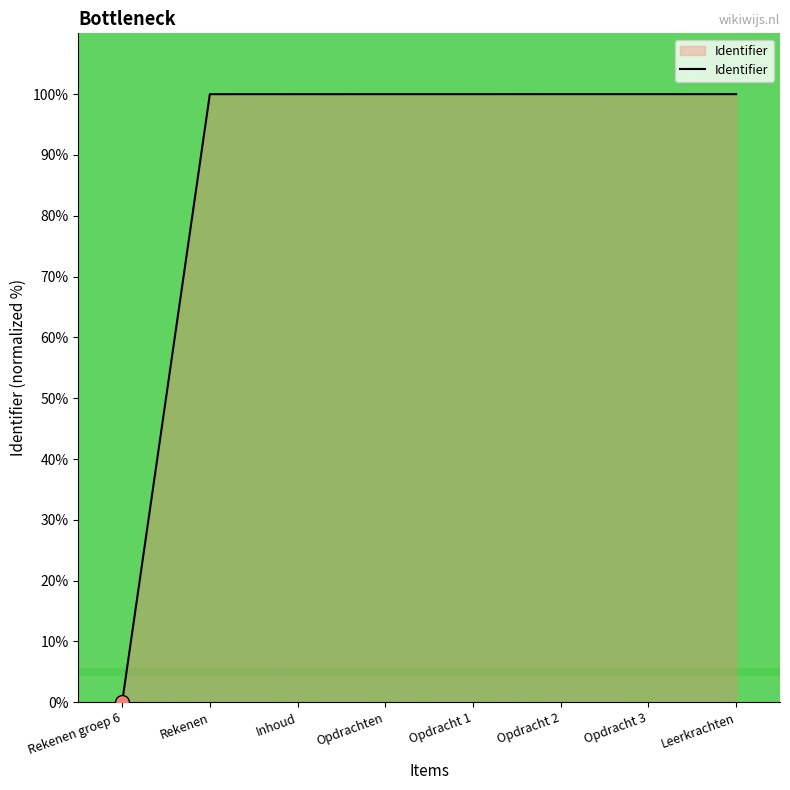

Is it true that the value at Inhoud is 100.0?

True